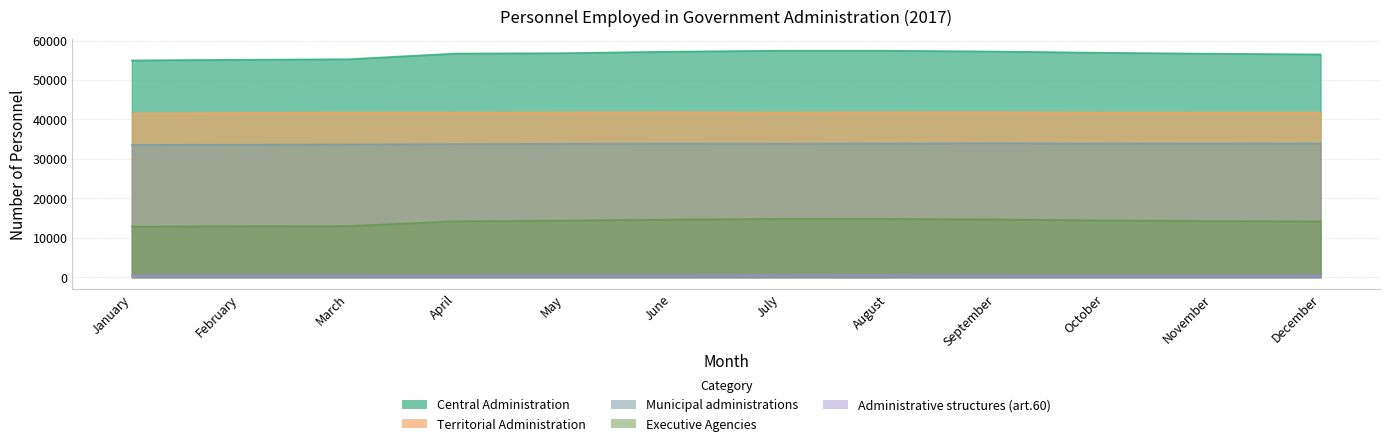

How many lines are shown in the chart?

5